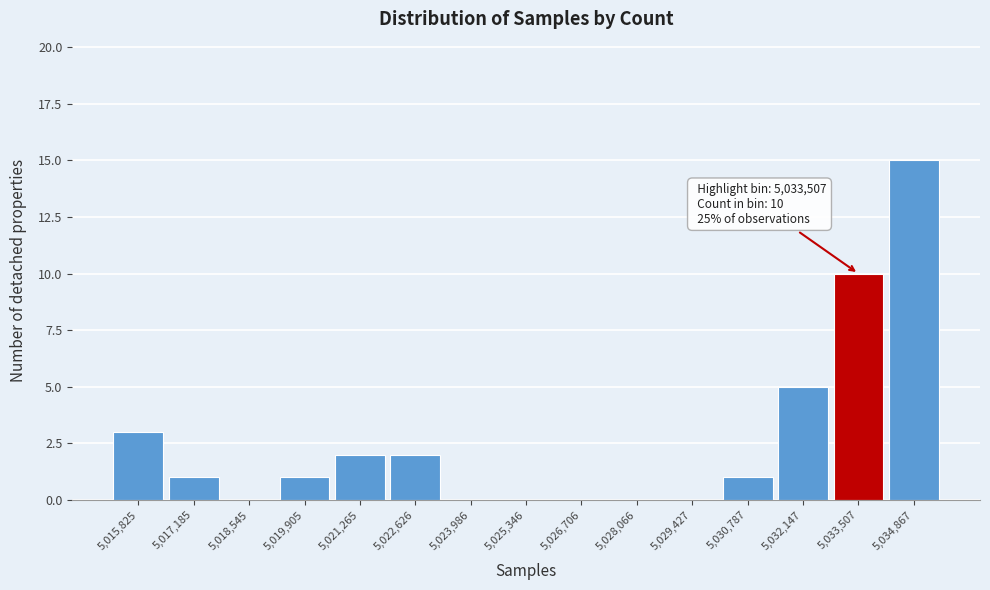

Over which range of the x-axis is the bar tallest?

5034200 to 5035600